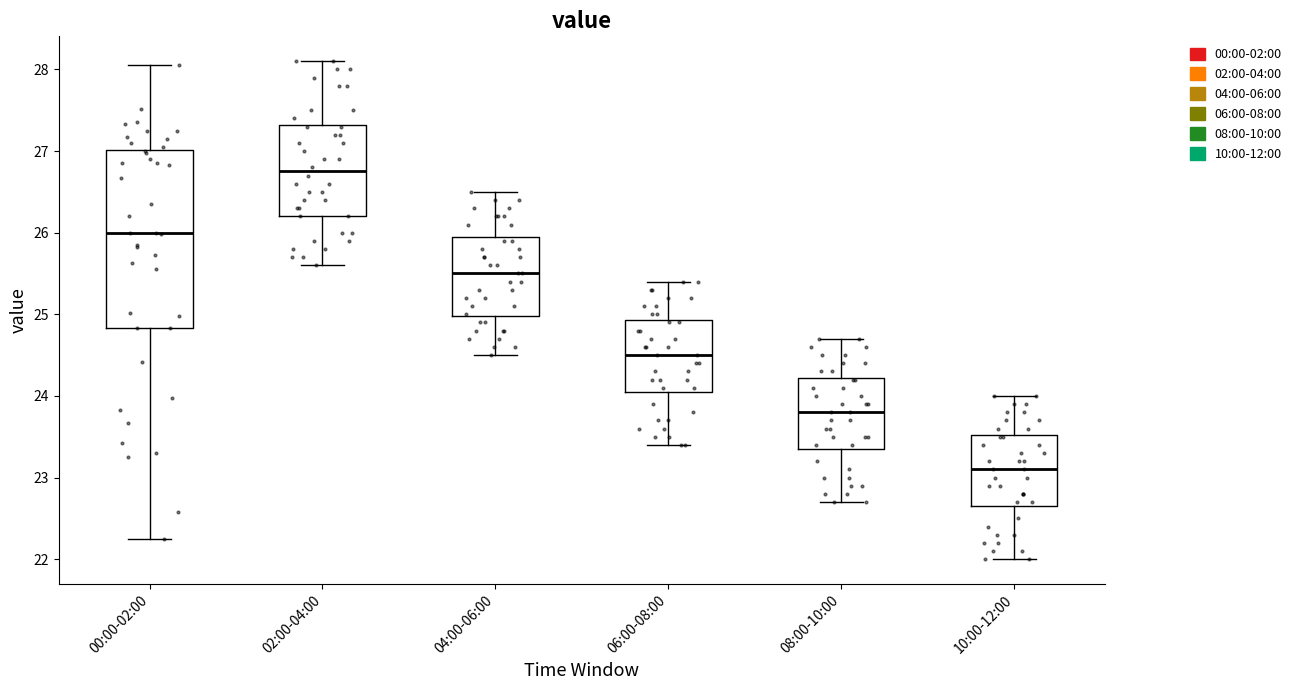

Which box has the lowest median line?

10:00-12:00